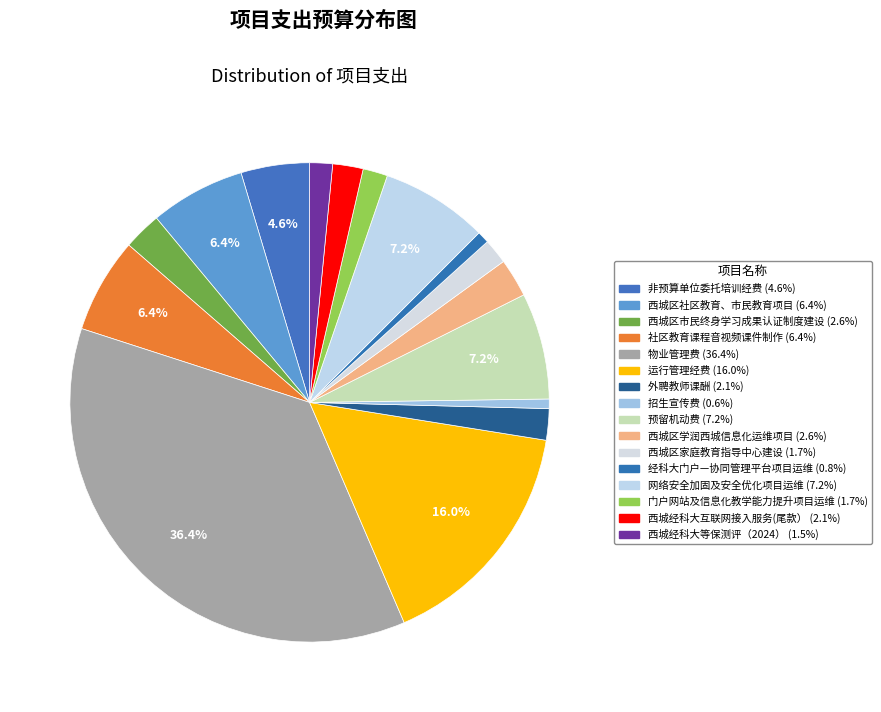

The 西城经科大等保测评（2024） slice represents 2% of the pie. True or false?

True